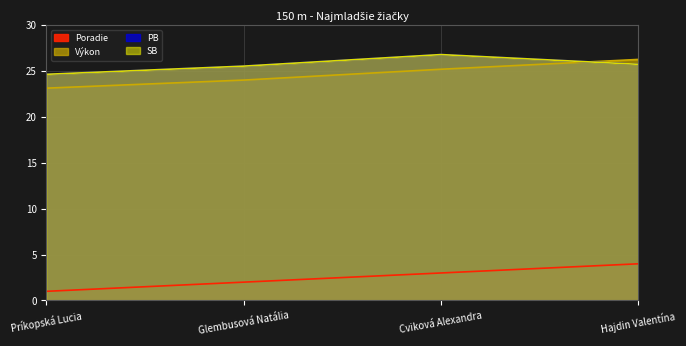

Between Príkopská Lucia and Glembusová Natália, which series saw the biggest shift?

Poradie